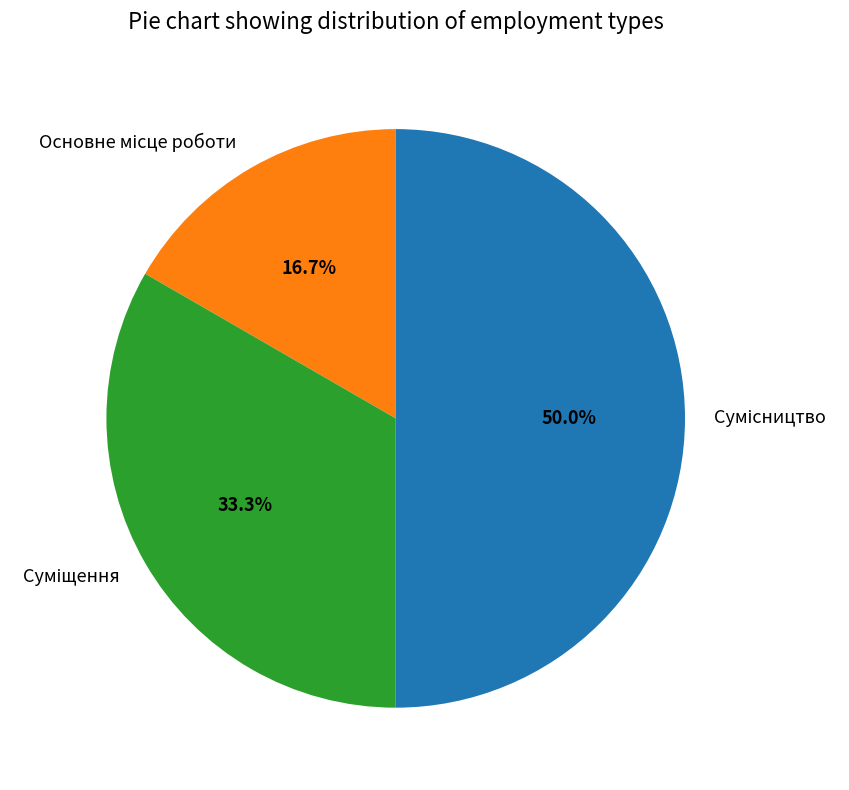

Do Основне місце роботи and Суміщення together represent more than half of the pie?

No